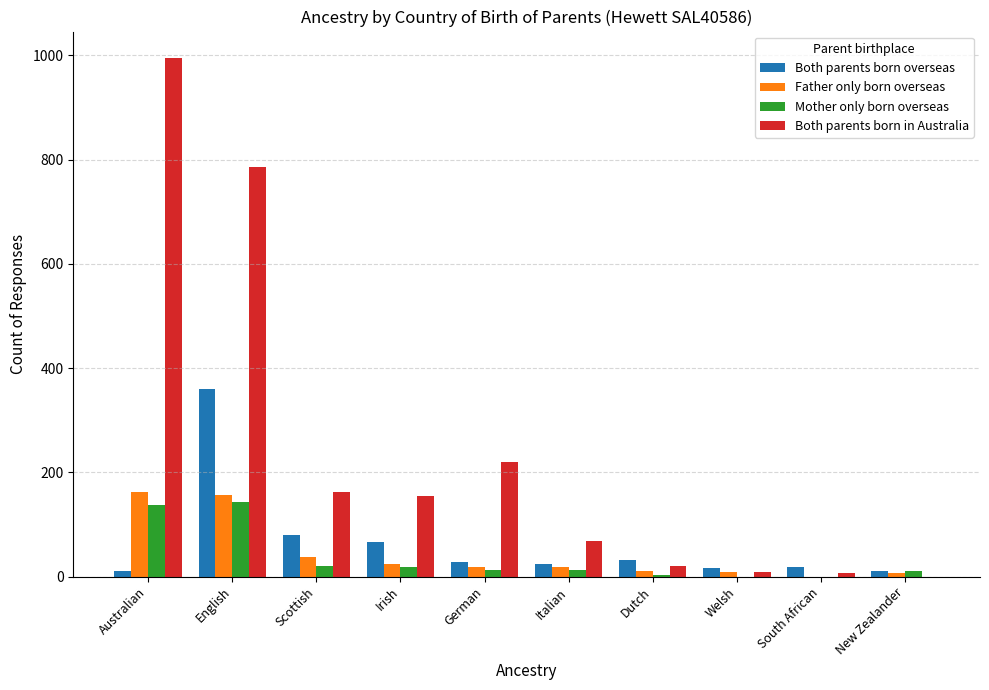

Does the chart contain stacked bars?

No